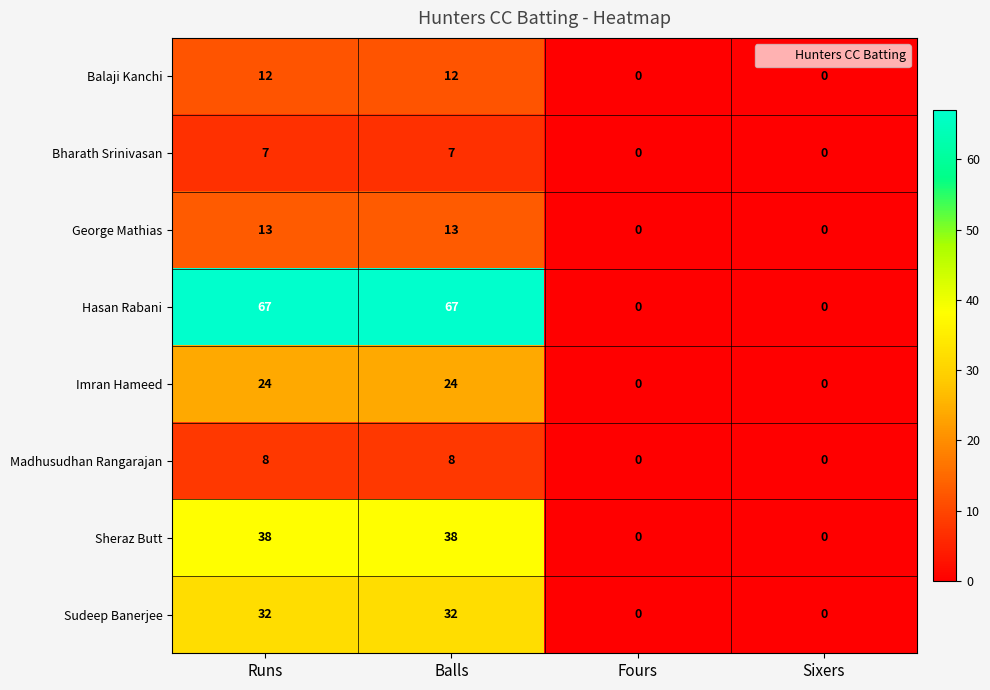

What is the average value of the Bharath Srinivasan series?

4